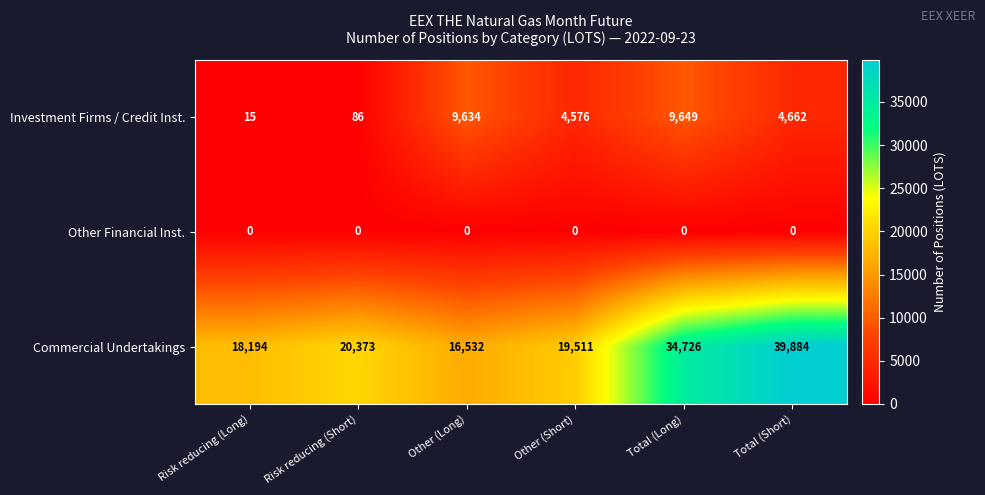

Which label corresponds to the largest value in the chart?

Total (Short)